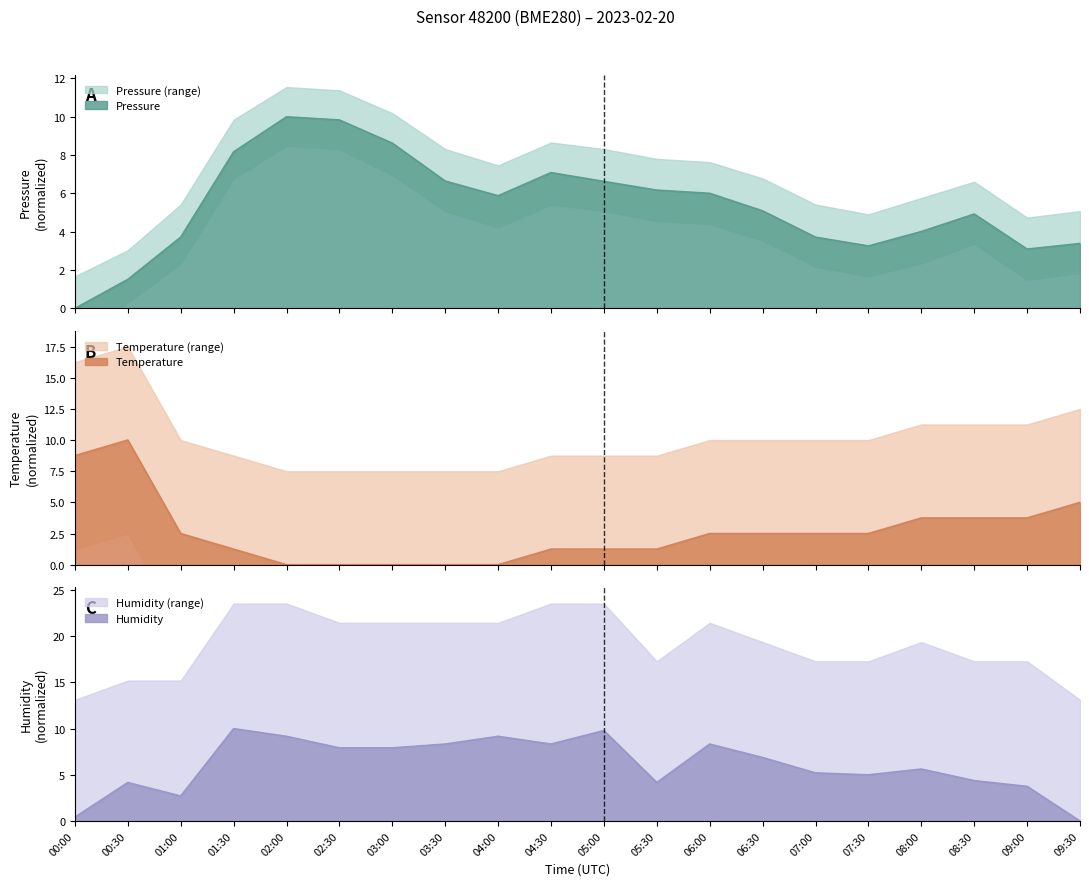

How many positive values does the temperature series have?

15